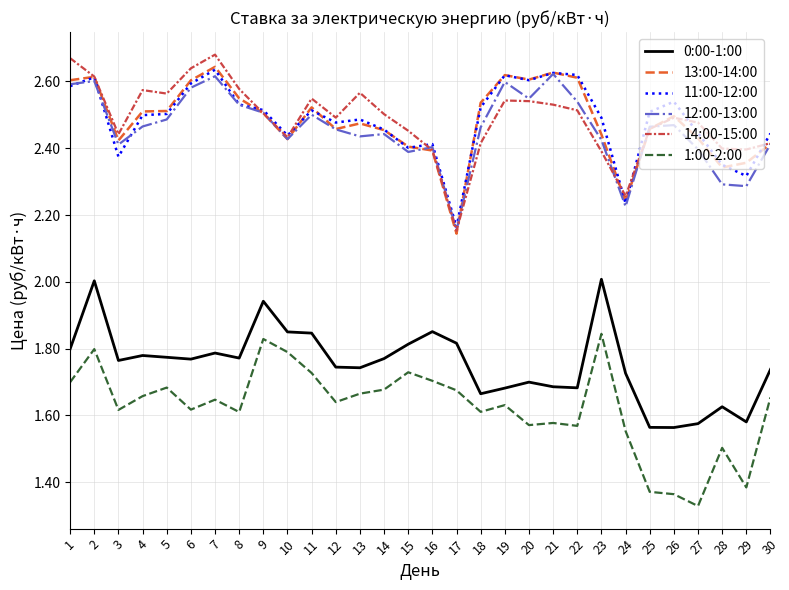

How many lines are shown in the chart?

6